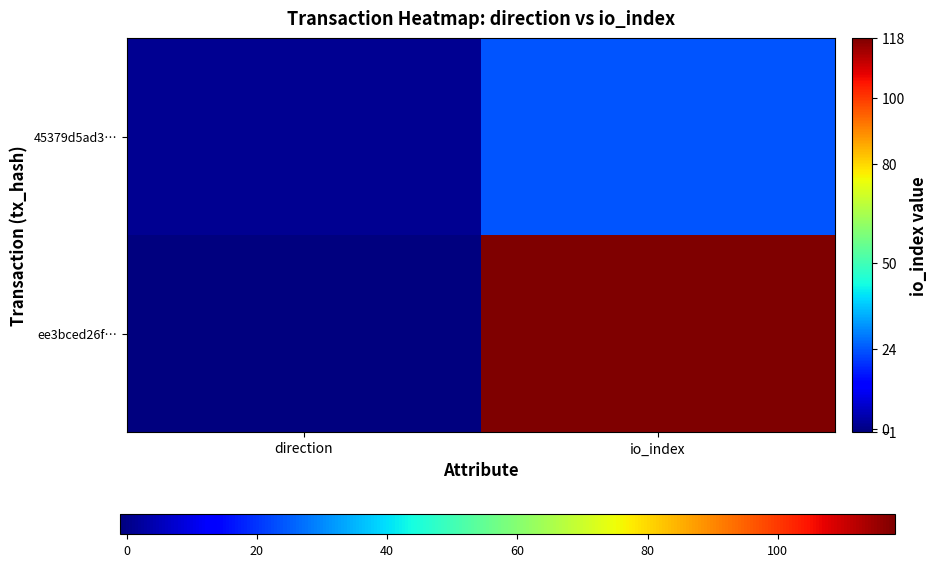

List the series in order of their peak value, highest first.

ee3bced26f…, 45379d5ad3…